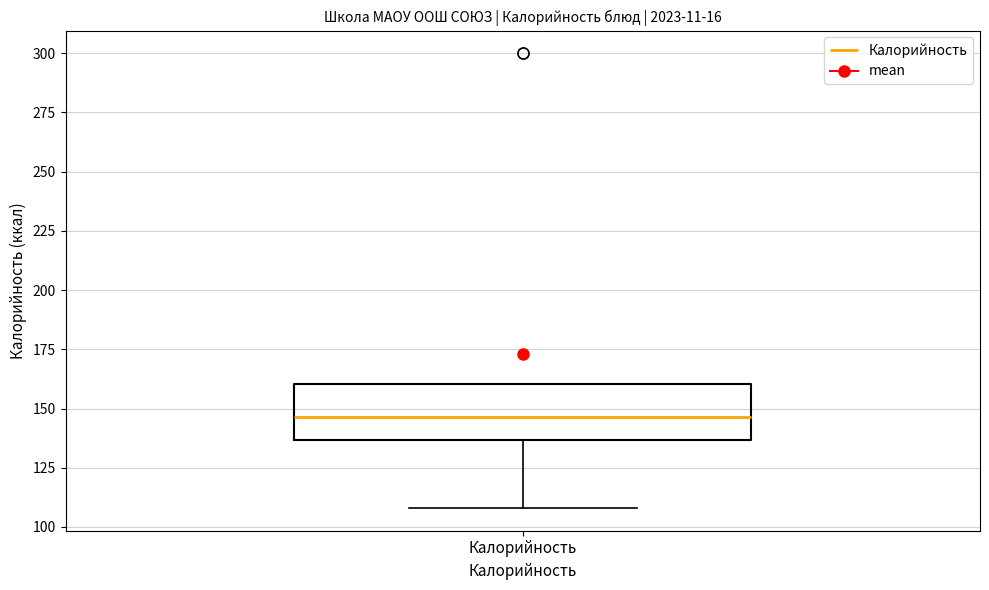

Read this box plot against the y-axis: the position of the median line, the range covered by the box, and the ends of both whiskers. The values are not printed on the chart, so give them approximately, as read against the axis.

median 145, box 135 to 160, whiskers 110 to 160